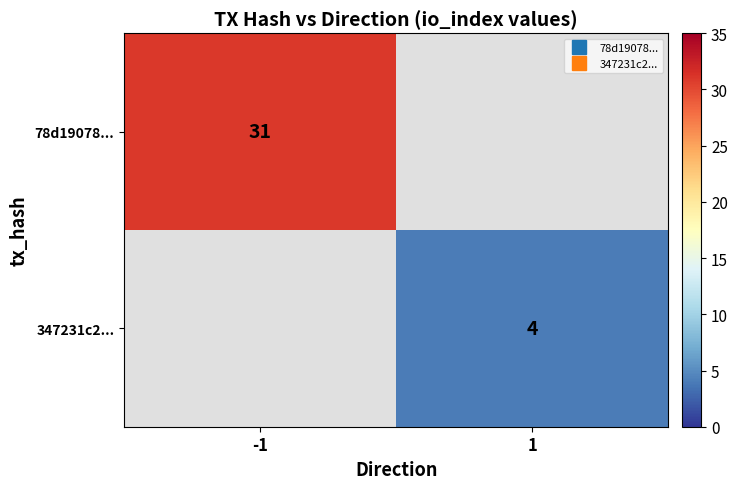

At which label is 78d19078... closest to 31?

-1